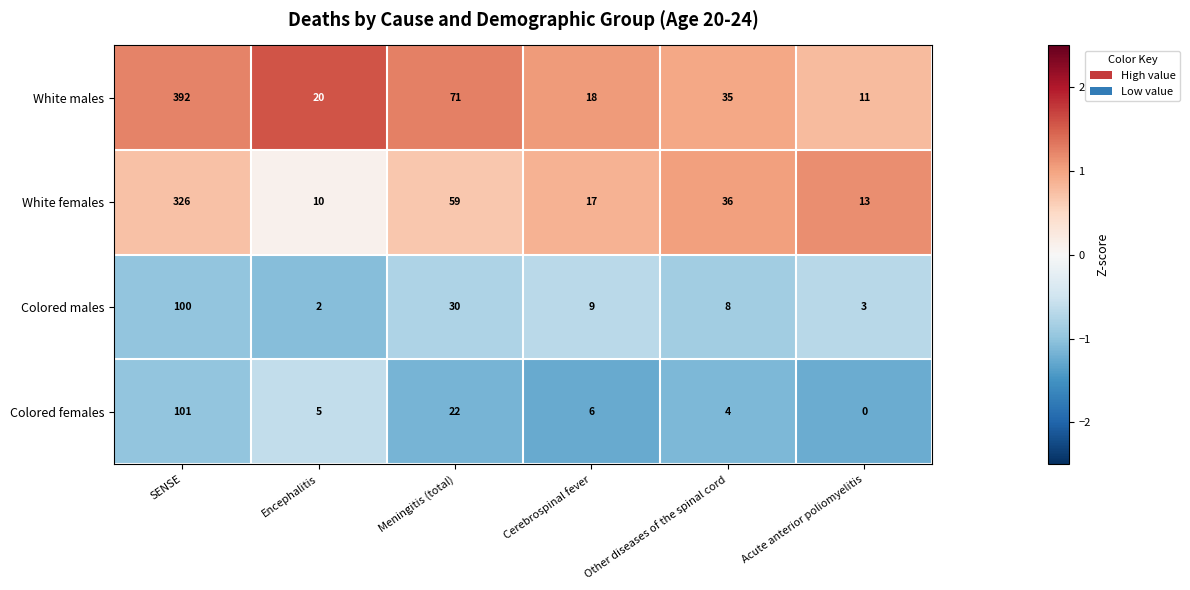

What is the difference between the maximum and minimum values in the Colored males series?

98